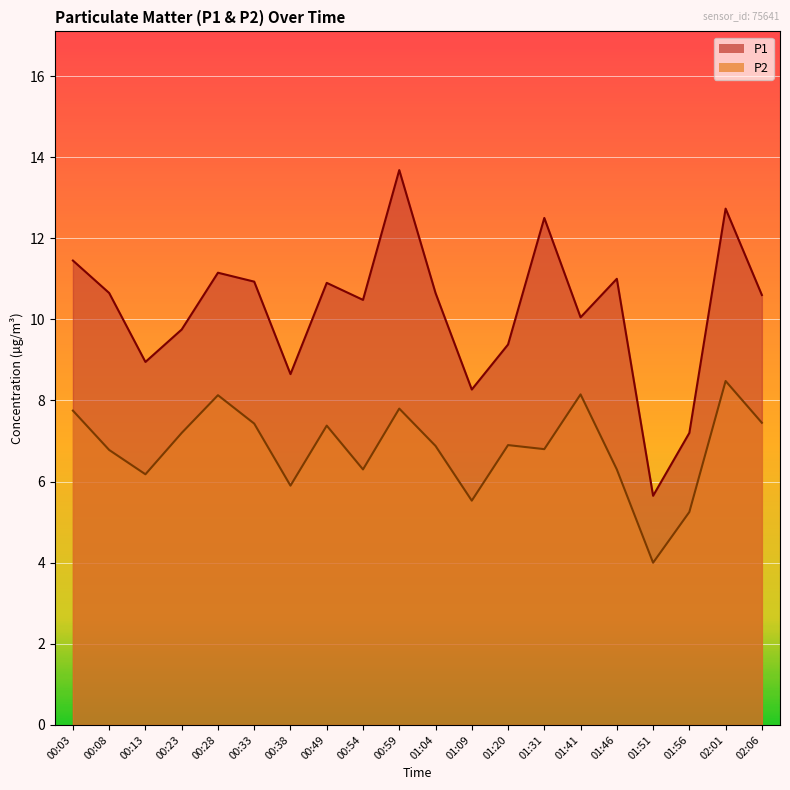

True or false: P2 and P1 intersect in this chart.

False